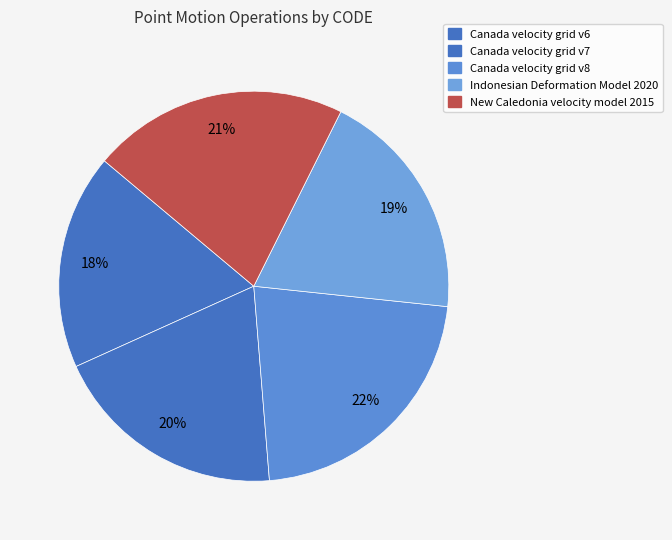

Which category has the smallest portion of the pie?

Canada velocity grid v6